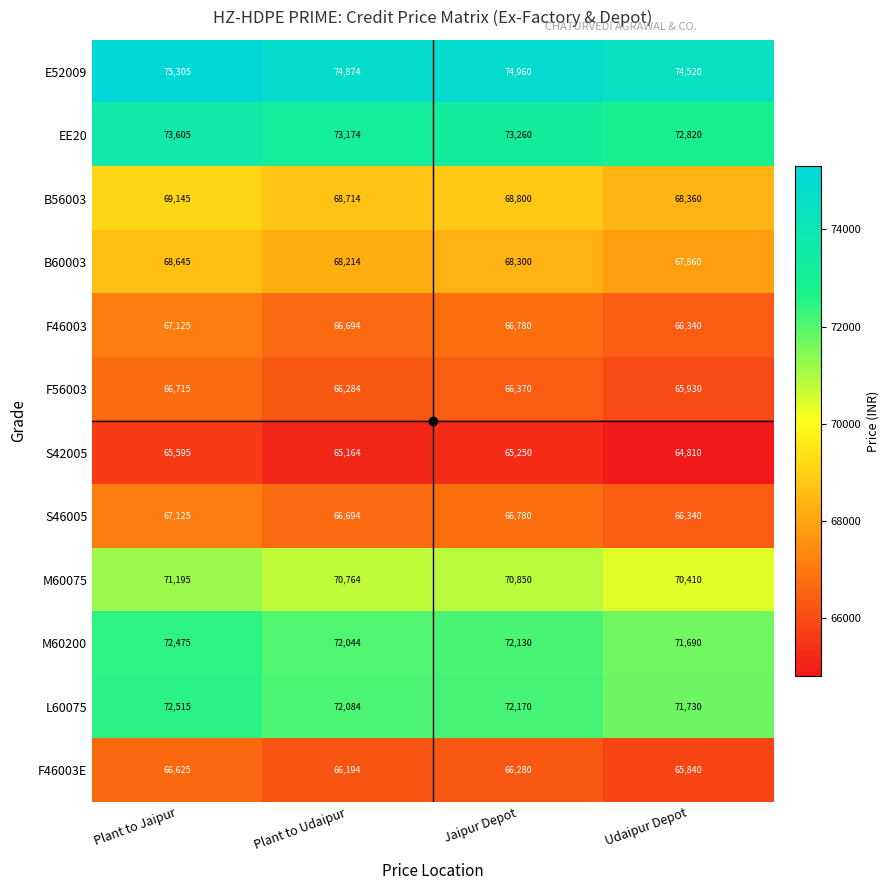

Rank the categories by B60003 value from highest to lowest.

Plant to Jaipur, Jaipur Depot, Plant to Udaipur, Udaipur Depot